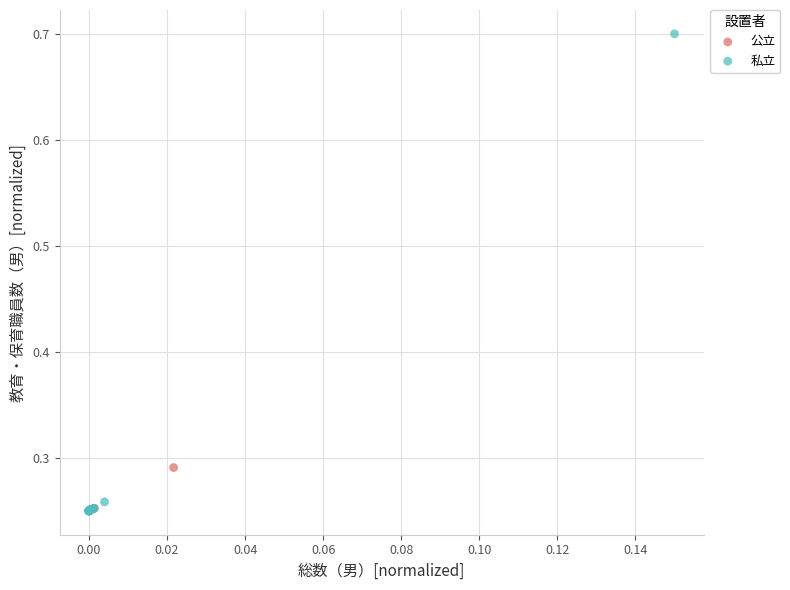

Which series contains the highest Y value?

私立